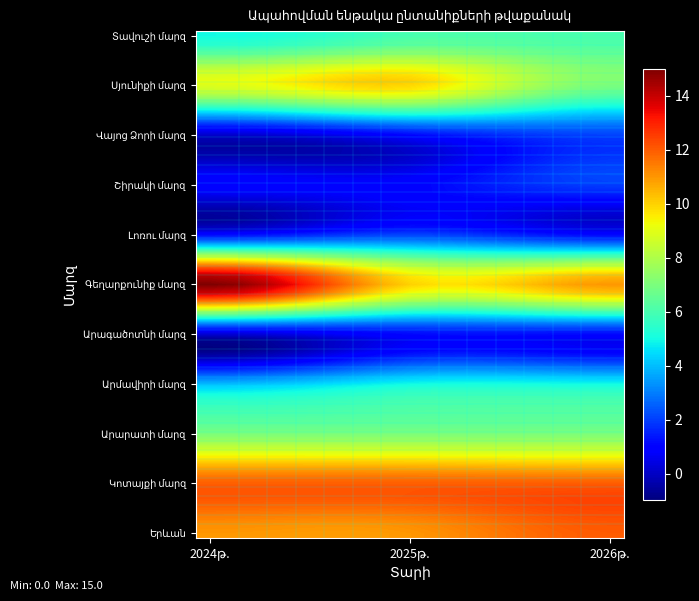

What is the spread (max minus min) of values at 2026թ.?

11